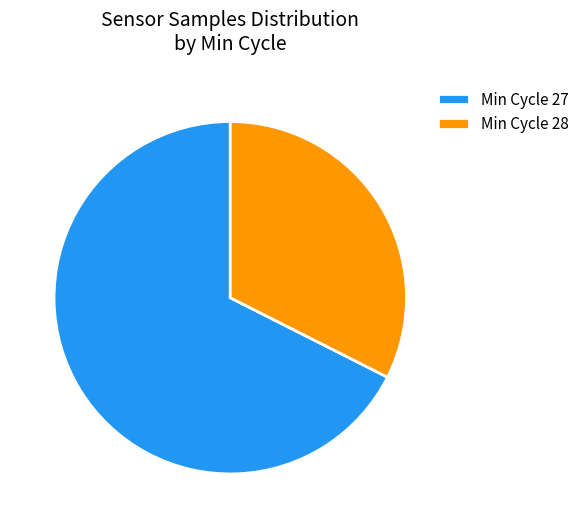

Which category has the smallest portion of the pie?

Min Cycle 28